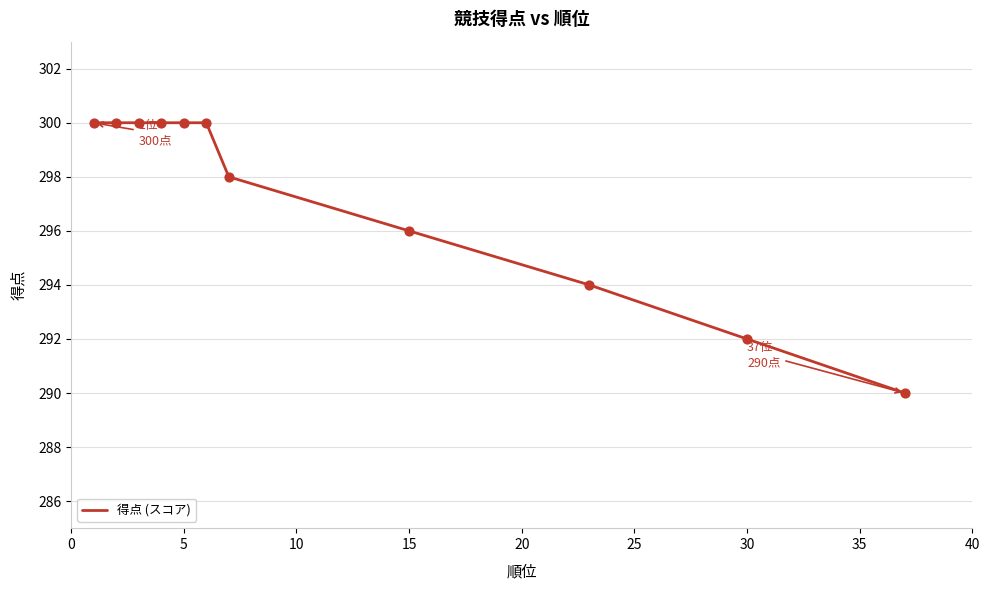

What is the difference between the maximum and minimum values?

10